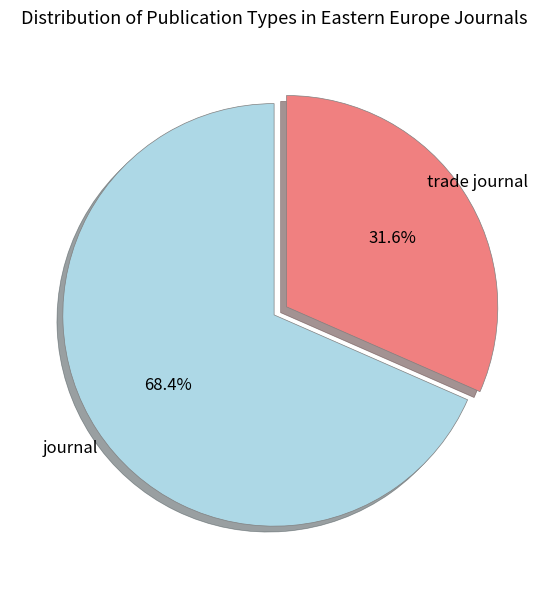

Does any single category account for the majority?

Yes